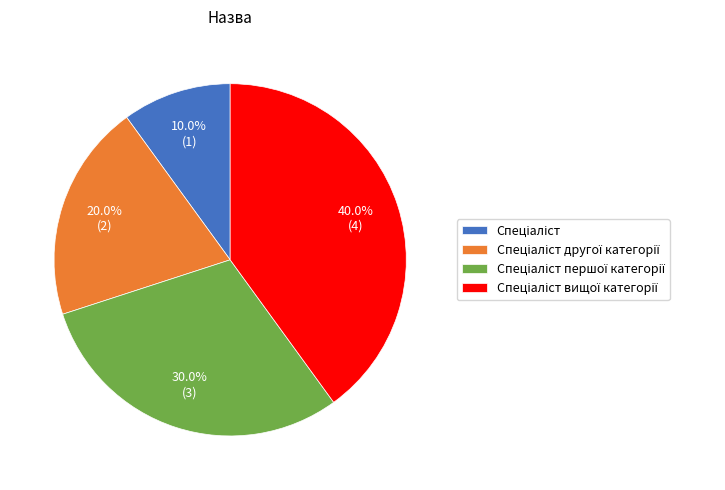

Does any single category account for the majority?

No